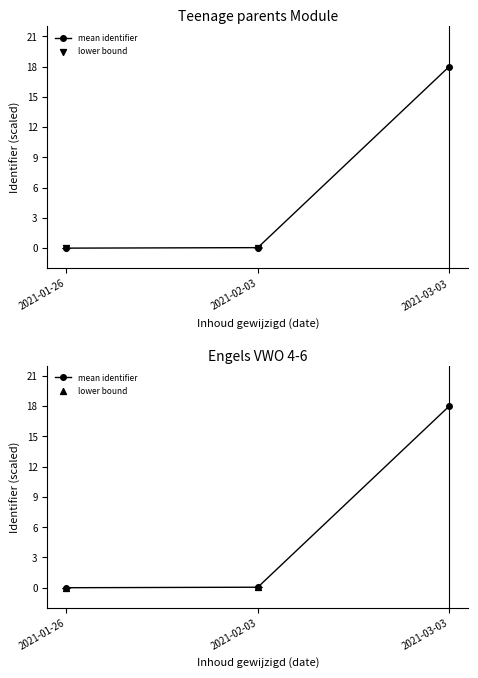

At how many categories does at least one series exceed 14?

1